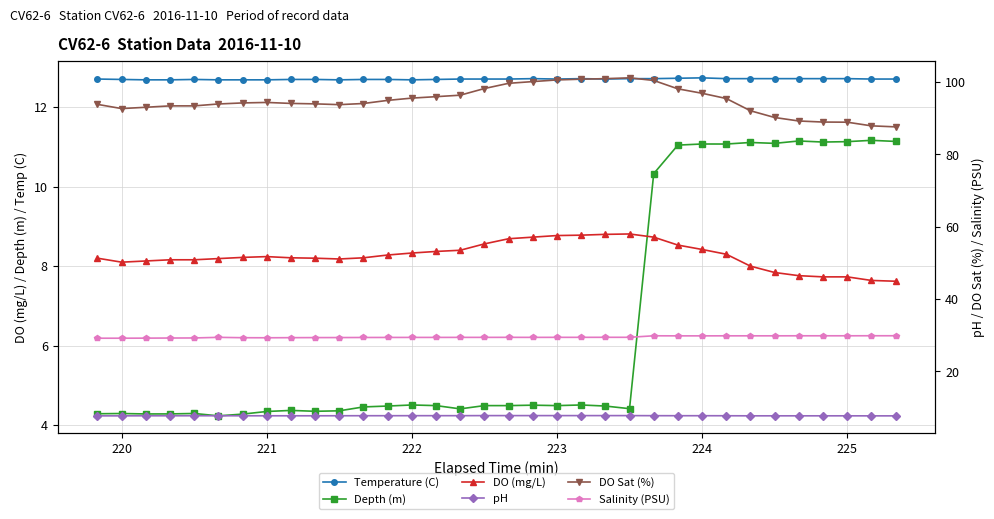

True or false: Temperature (C) and pH cross at least once.

False